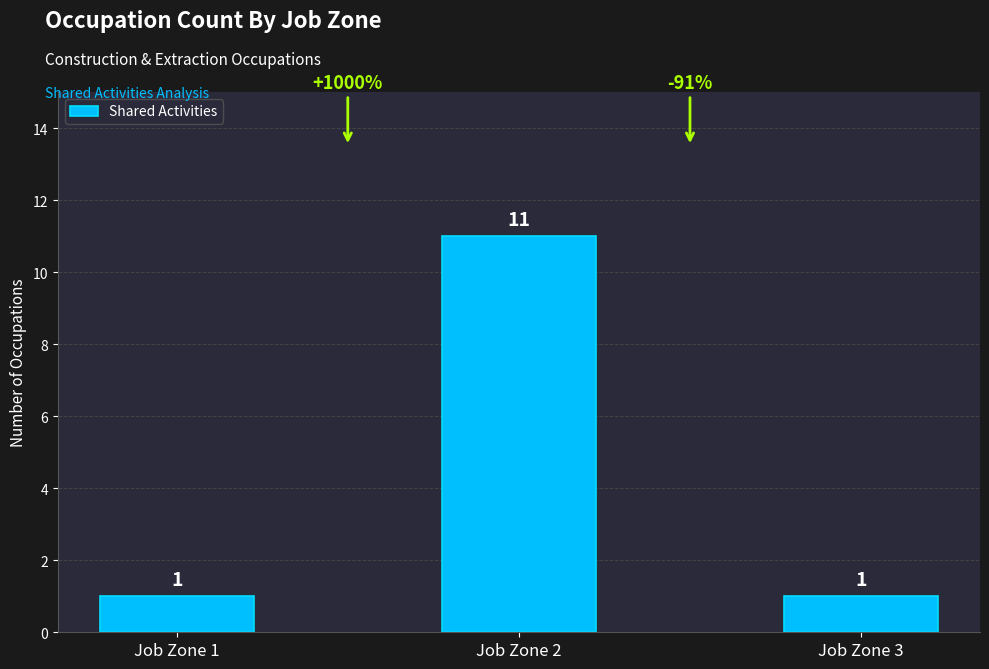

At which category does the chart reach its peak across all series?

Job Zone 2